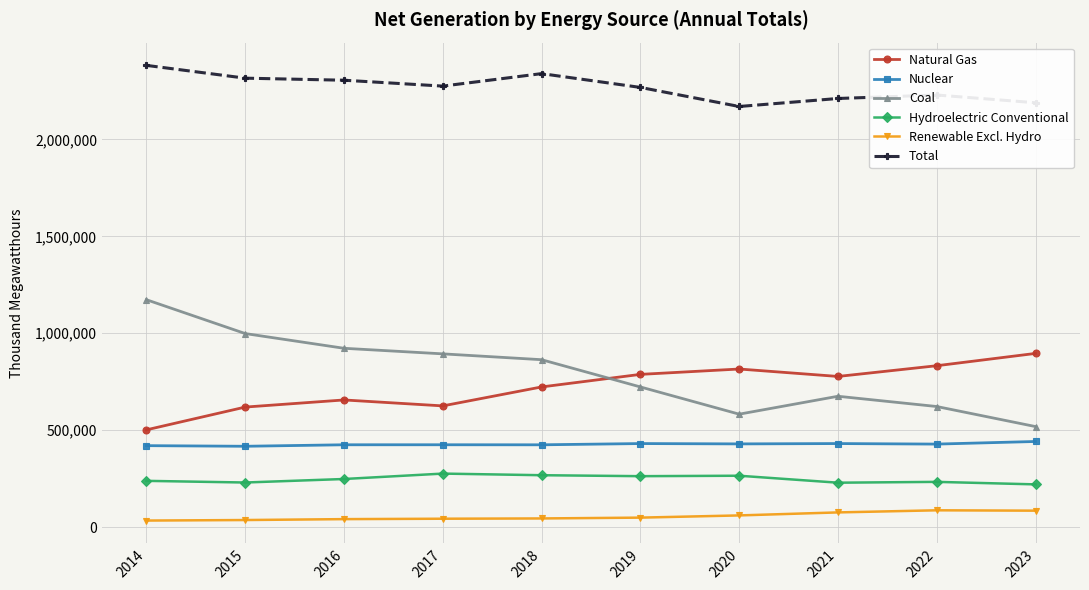

True or false: Coal and Renewable Excl. Hydro cross at least once.

False